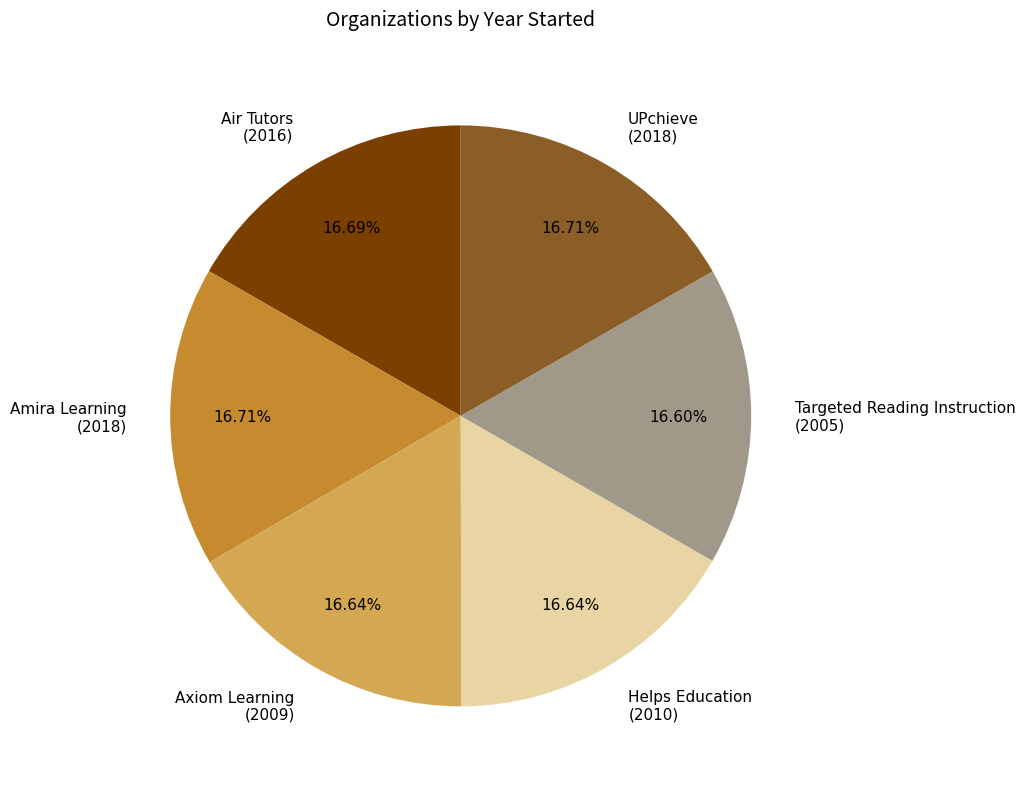

Is the sum of UPchieve (2018) and Amira Learning (2018) greater than half?

No